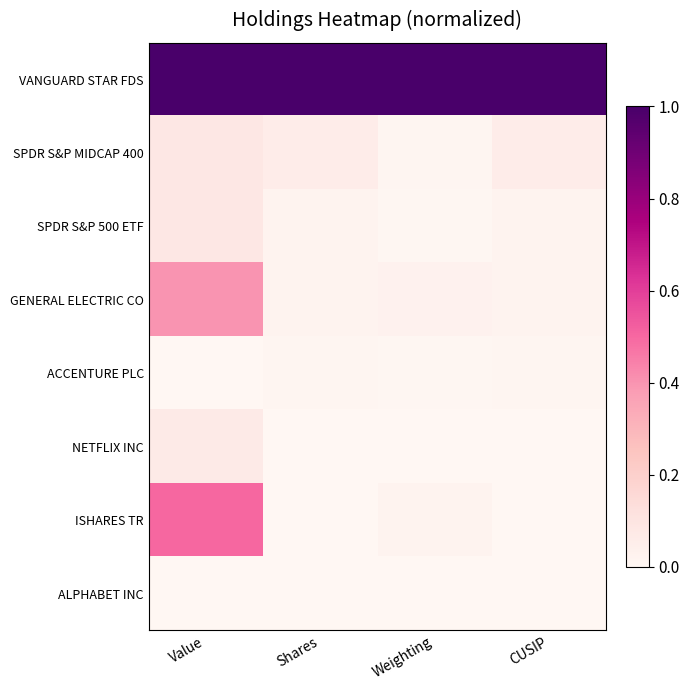

Between Shares and CUSIP, which is larger?

Shares